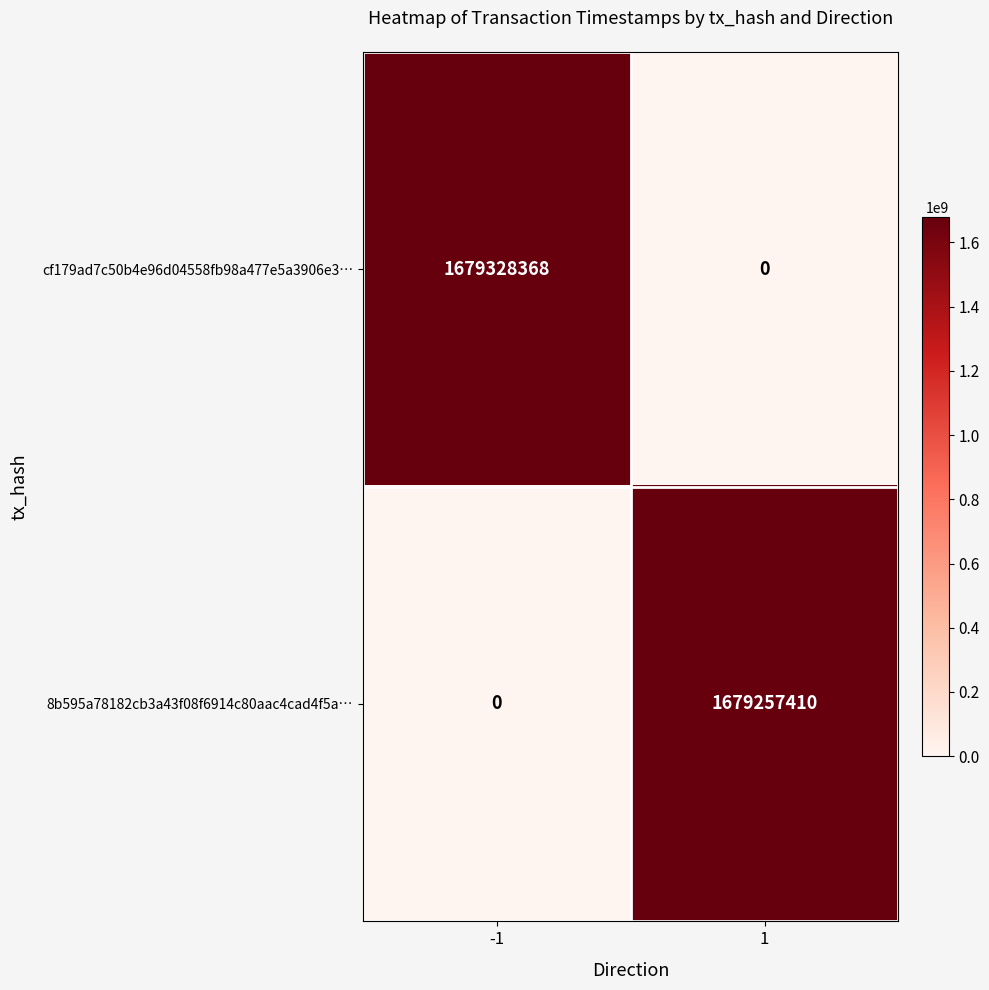

Which series has the widest spread of values?

cf179ad7c50b4e96d04558fb98a477e5a3906e3…